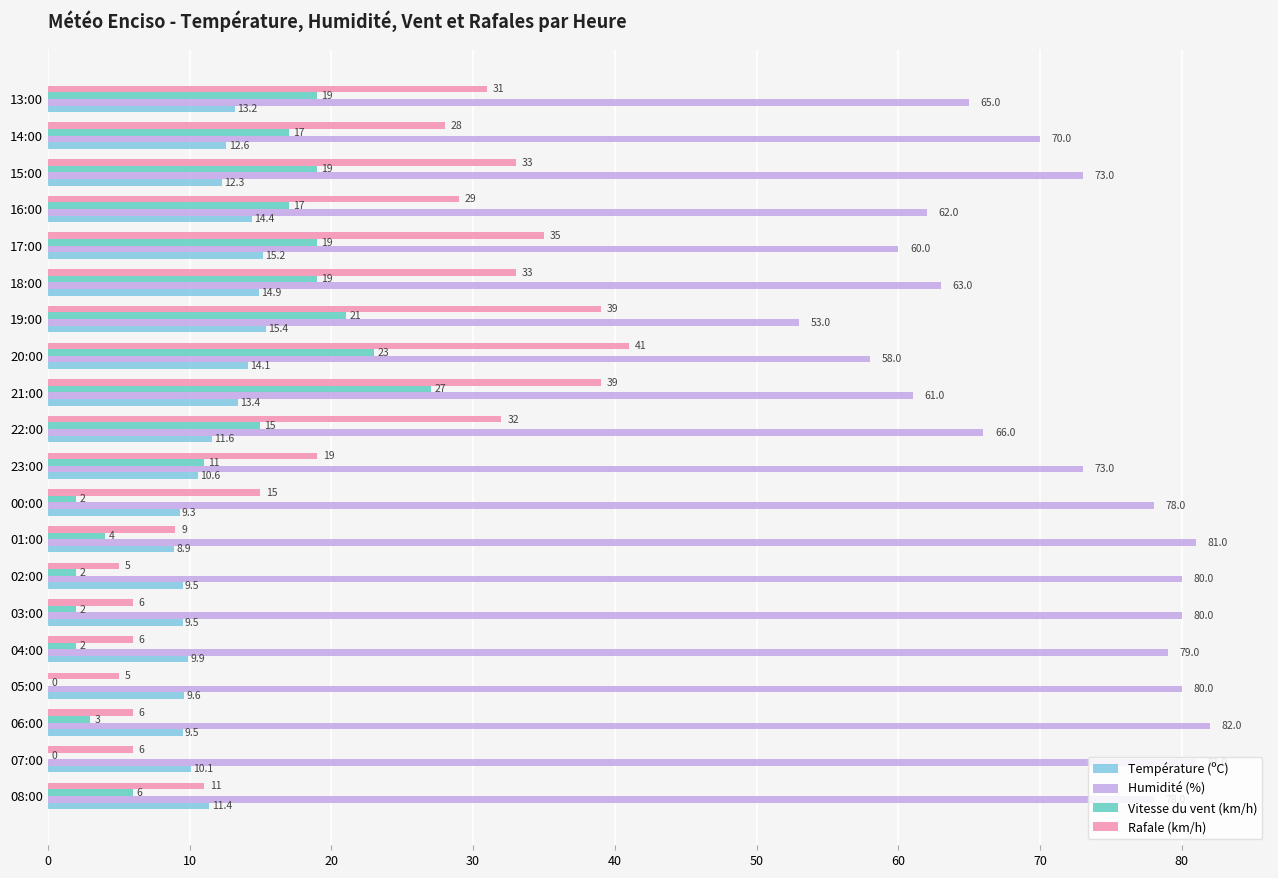

At which label is Humidité (%) closest to 67?

22:00